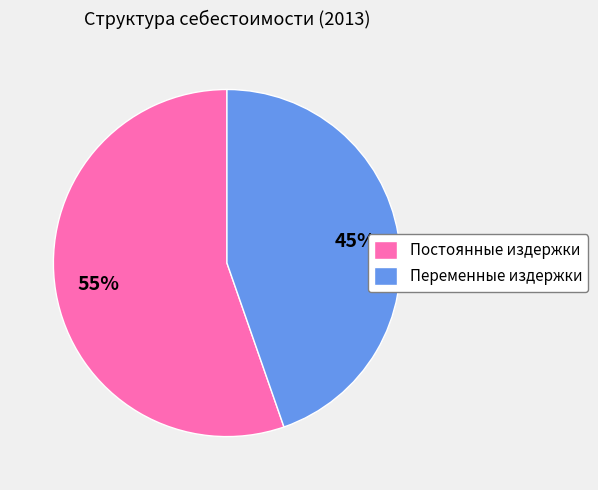

What is the ratio of the value at Постоянные издержки to the value at Переменные издержки?

1.2